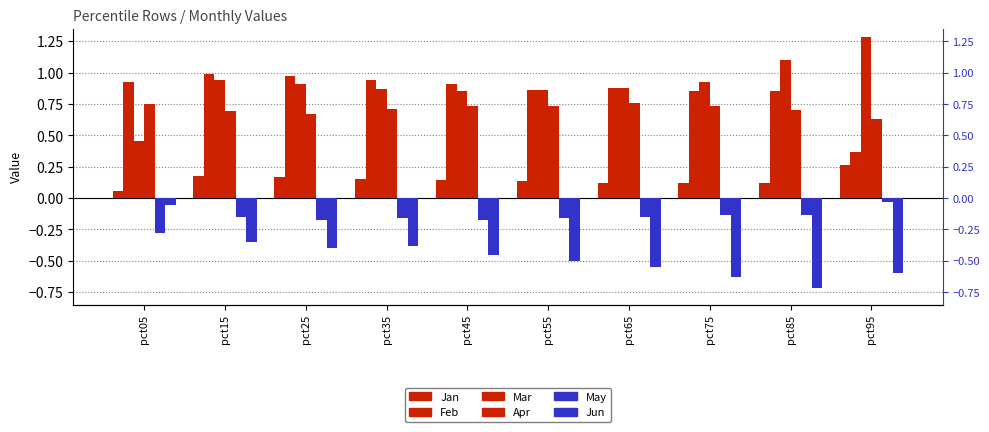

What is the value of the Mar bar at the 1st from the left?

0.5